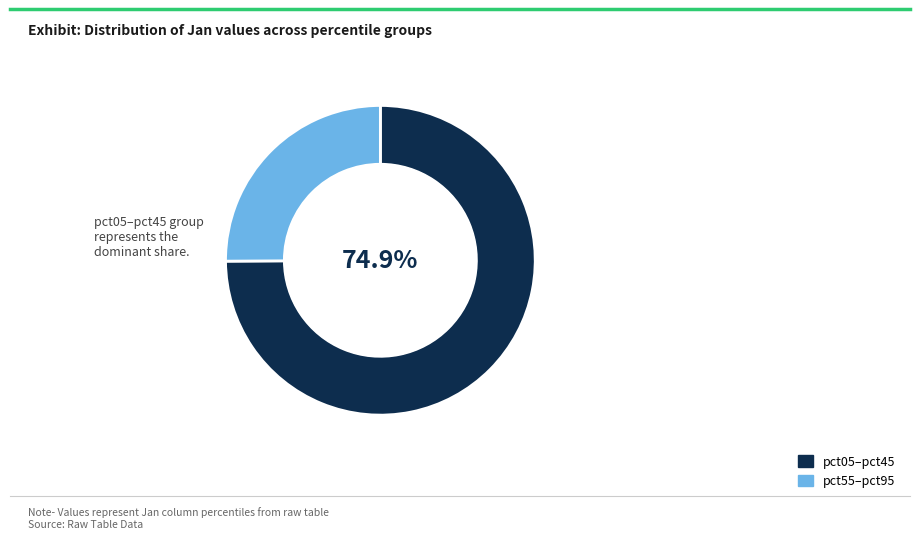

Is there any slice that represents more than half of the pie?

Yes